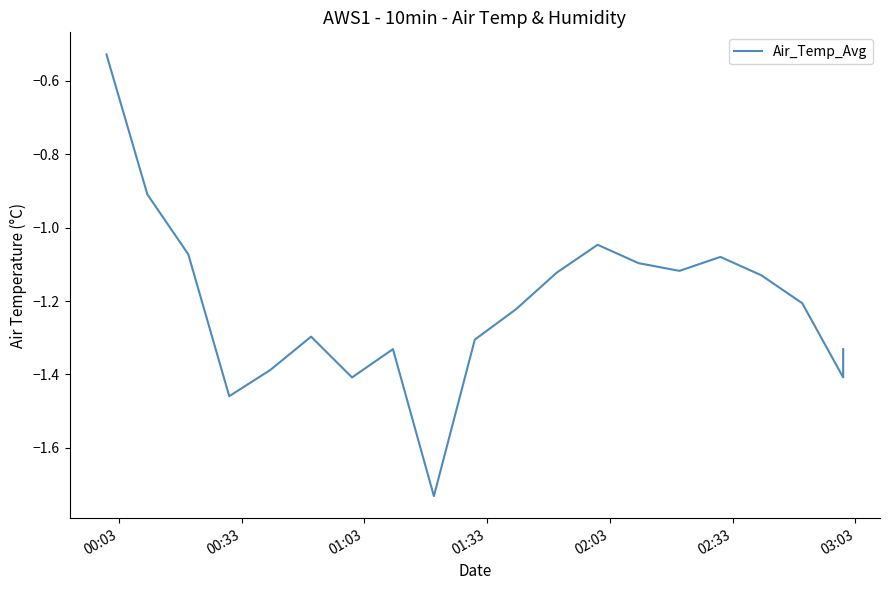

Reading right to left, list all the values displayed in this chart.

-1.3	-1.4	-1.2	-1.1	-1.1	-1.1	-1.1	-1.0	-1.1	-1.2	-1.3	-1.7	-1.3	-1.4	-1.3	-1.4	-1.5	-1.1	-0.9	-0.5